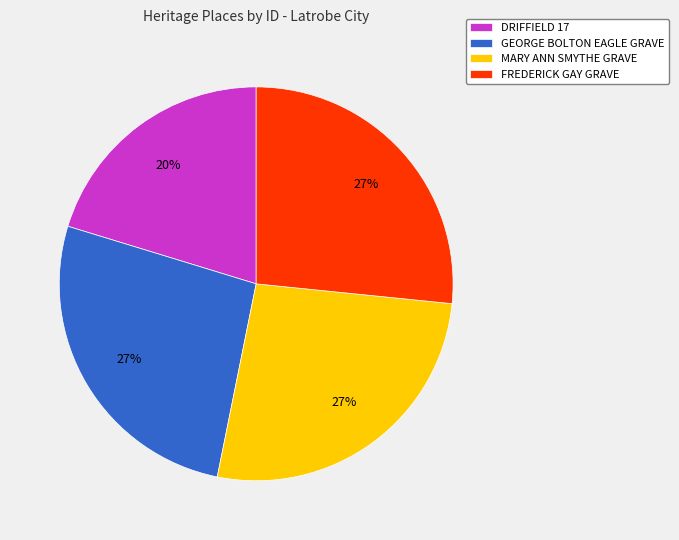

To the nearest percent, what is the average slice percentage?

25%